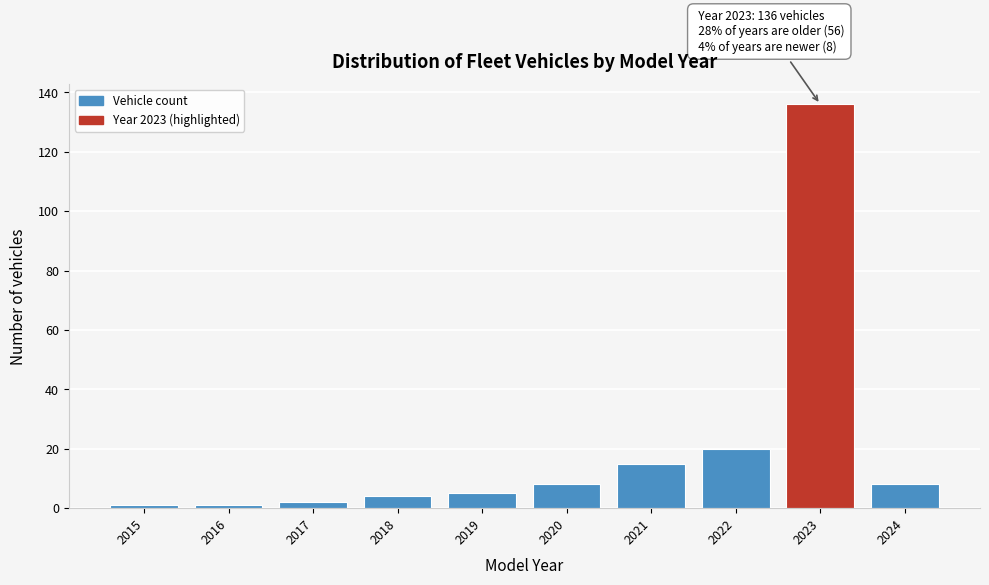

Reading left to right, transcribe all the data shown in this chart.

1	1	2	4	5	8	15	20	136	8